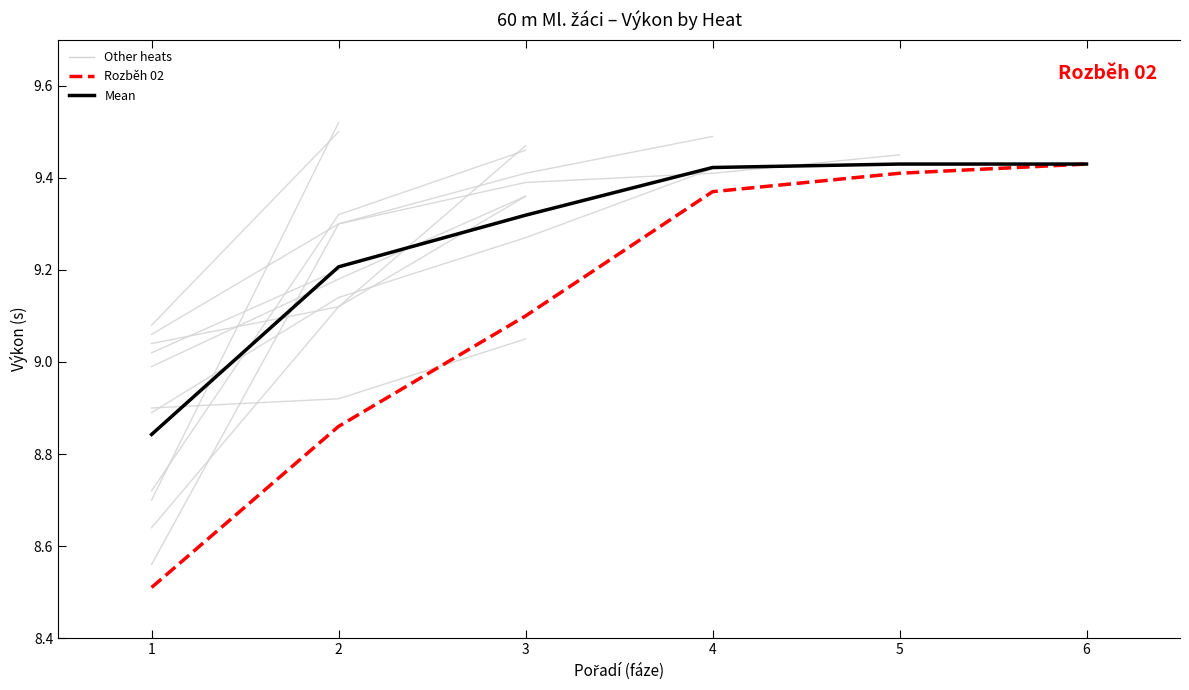

What is the difference between the highest and lowest values at 4?

0.1